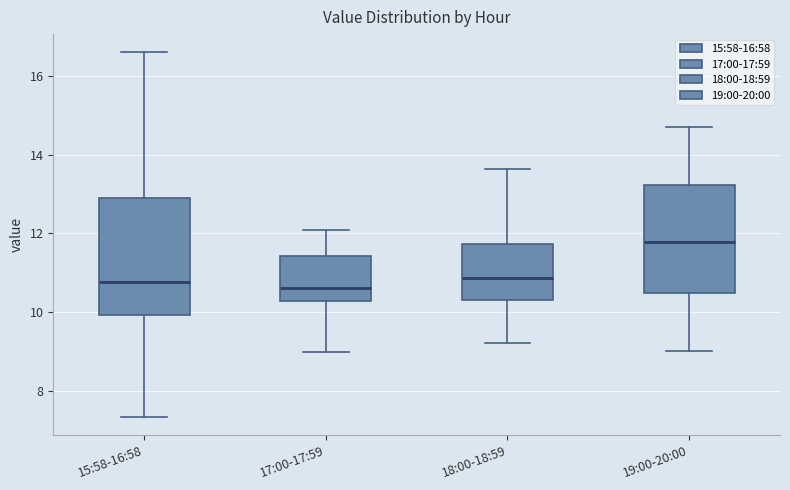

Which box is the tallest, from its lower edge to its upper edge?

15:58-16:58